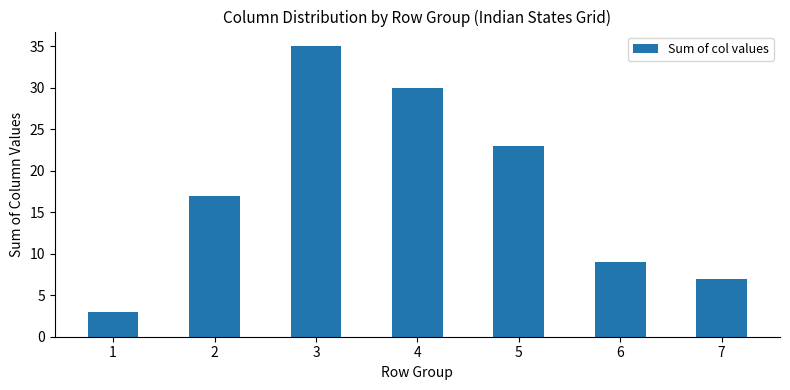

Is it true that the value at 6 is 9?

True